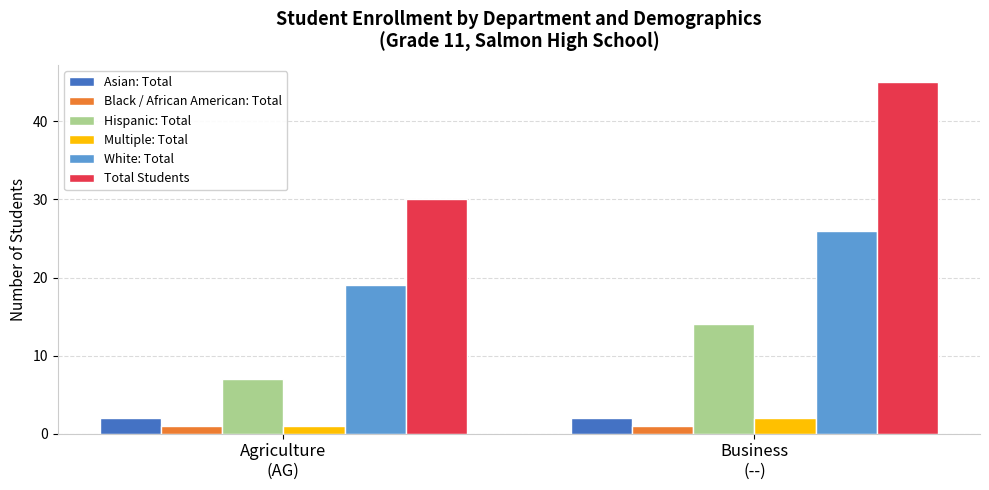

Rank the categories by Hispanic: Total value from lowest to highest.

Agriculture
(AG), Business
(--)